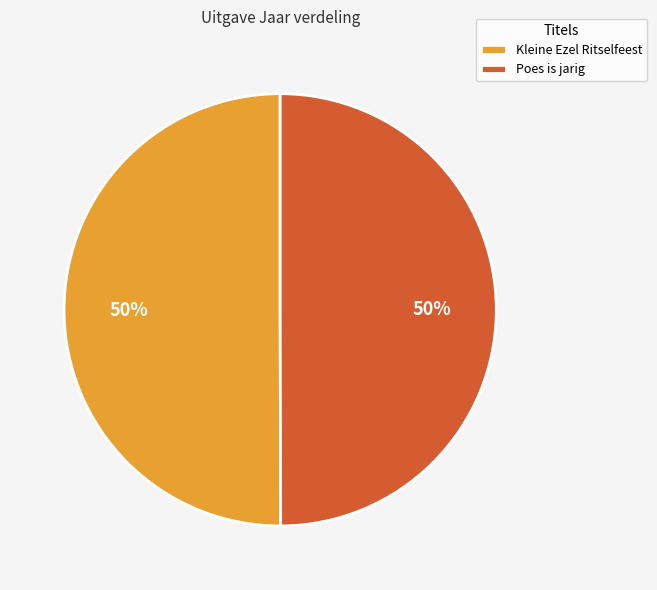

Is the sum of Poes is jarig and Kleine Ezel Ritselfeest greater than half?

Yes